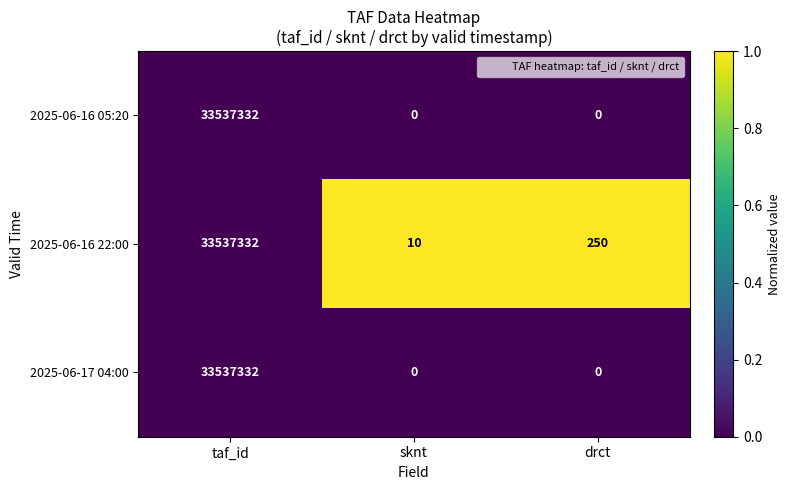

At how many categories does at least one series exceed 0?

3